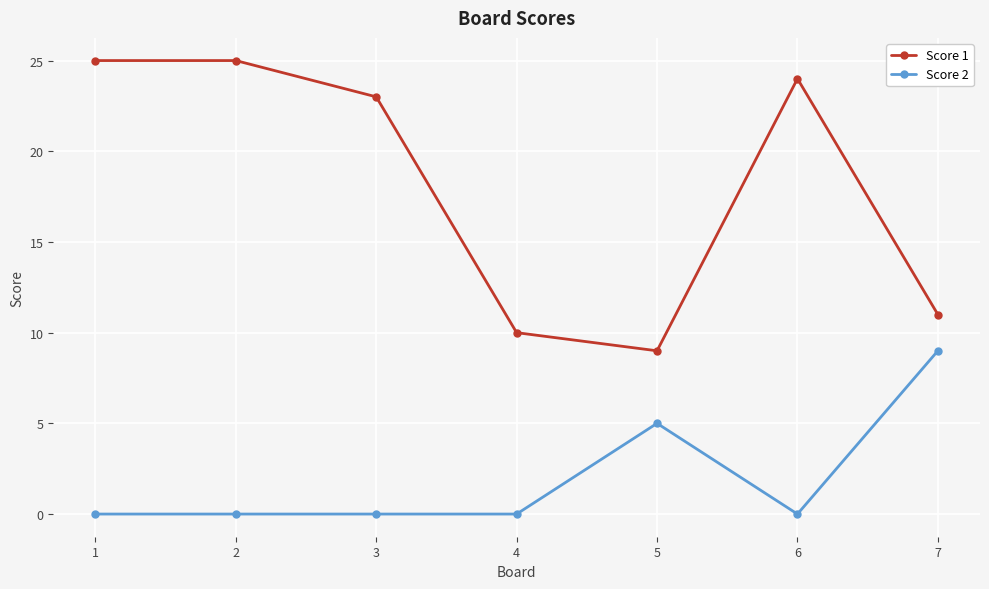

True or false: Score 1 and Score 2 intersect in this chart.

False